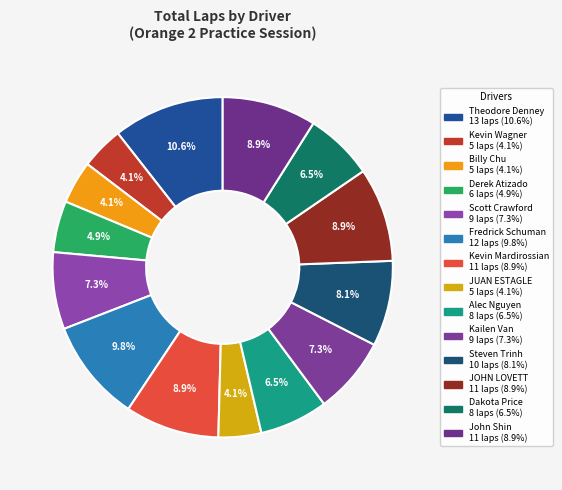

To the nearest percent, what is the difference between the largest and smallest slice percentages?

7%